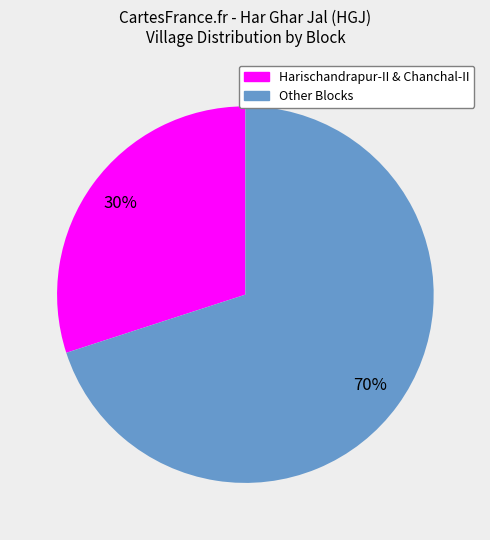

Does any single category account for the majority?

Yes